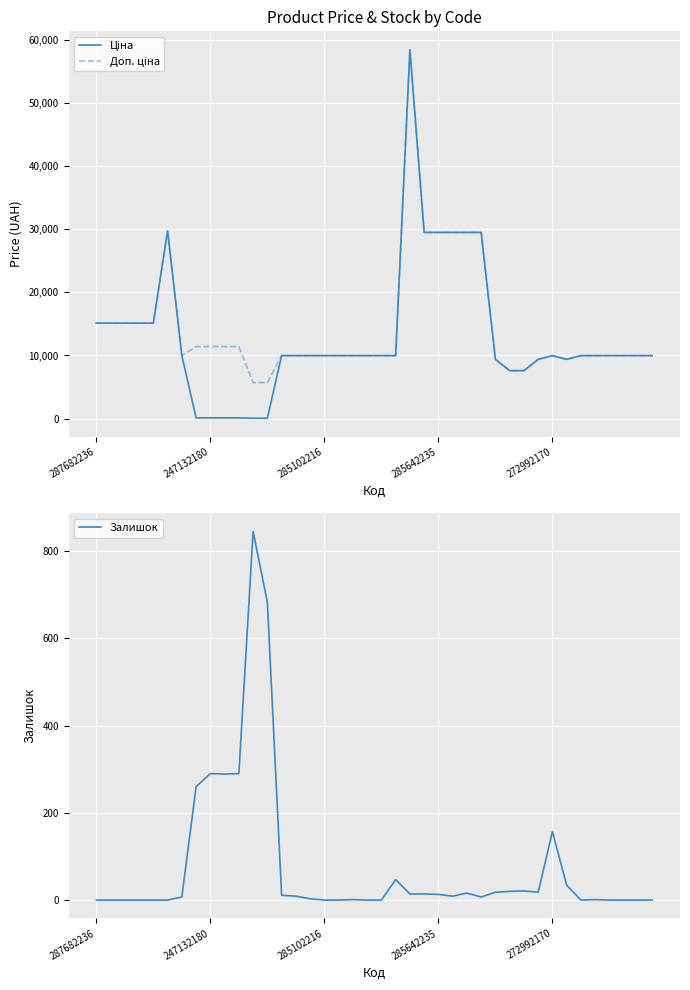

Which series has the largest range (max minus min)?

Ціна